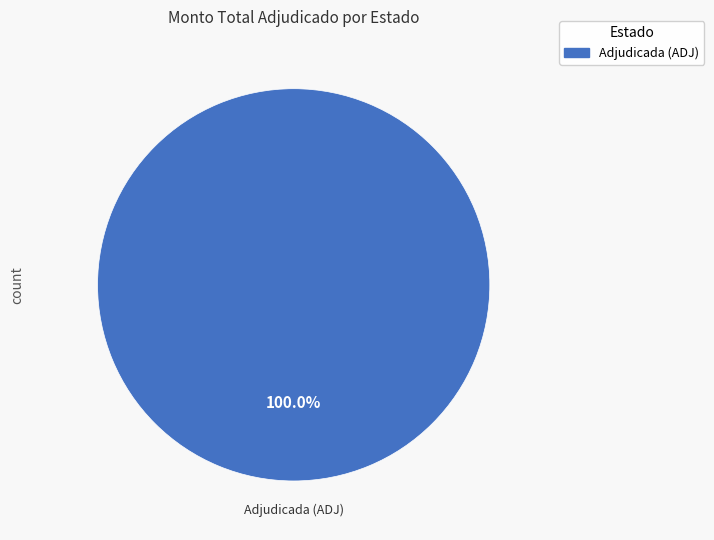

Does any single category account for the majority?

Yes